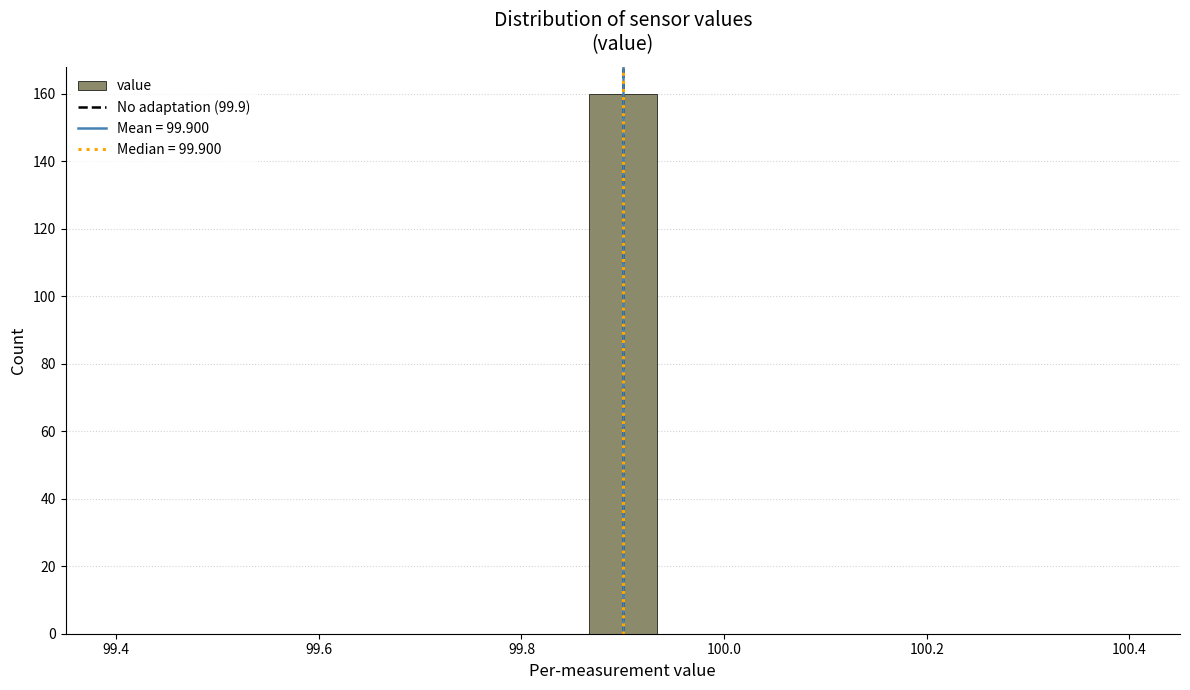

Around what value on the x-axis is the tallest bar? Give the approximate position of its centre, as read against the axis.

99.90